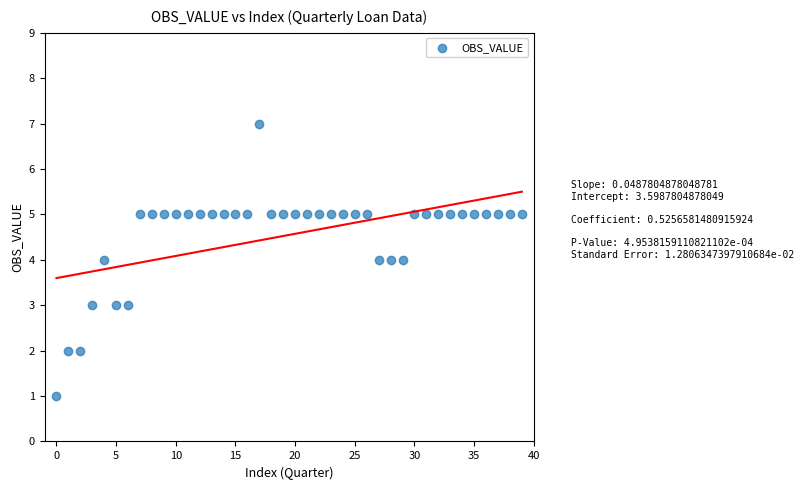

What is the range of Y values (max minus min)?

6